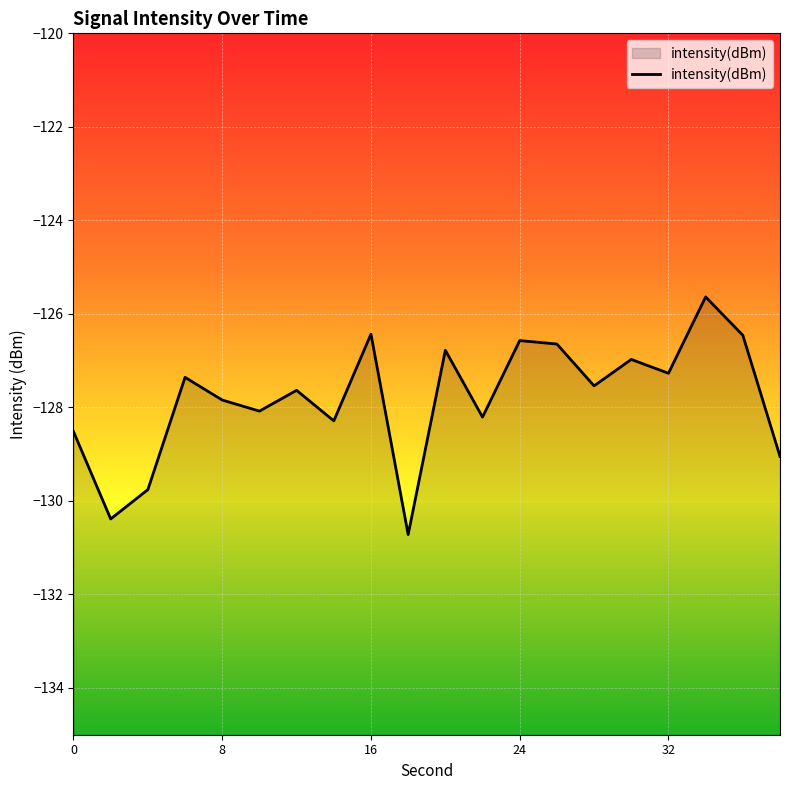

Is it true that the value at 24 is -58.7?

False